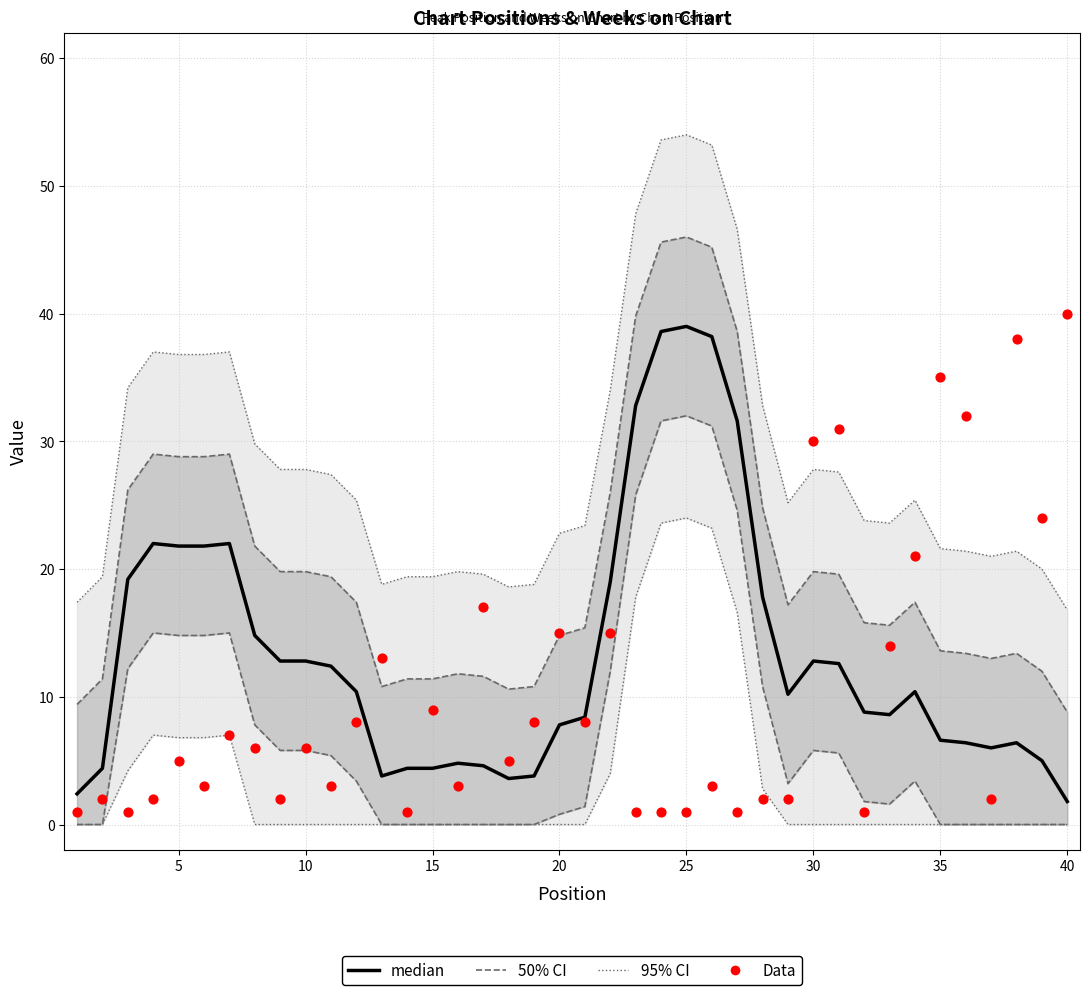

What is the total value across all series at 20?

22.8